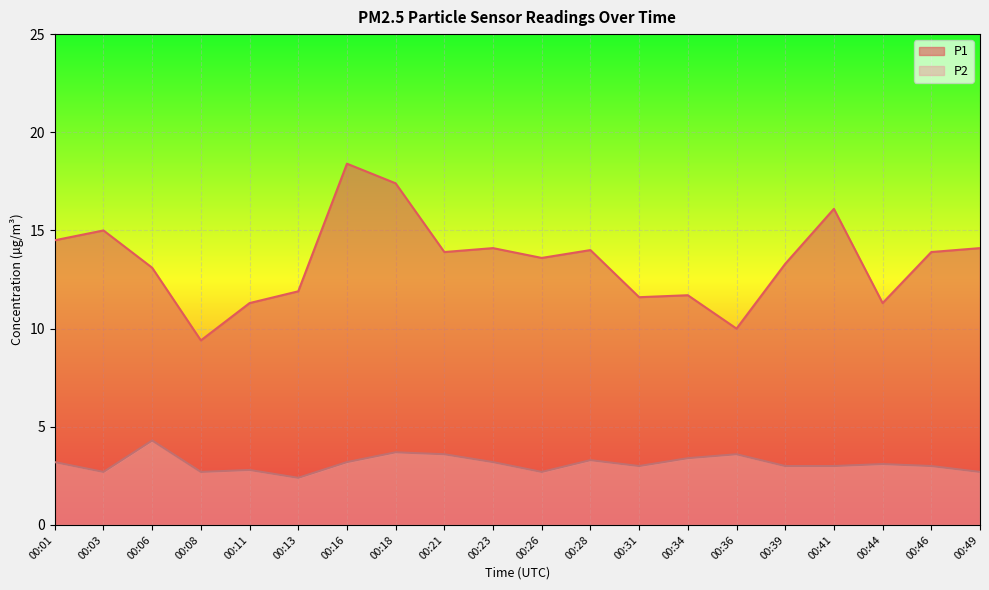

At which category does P1 reach its first local peak?

00:03